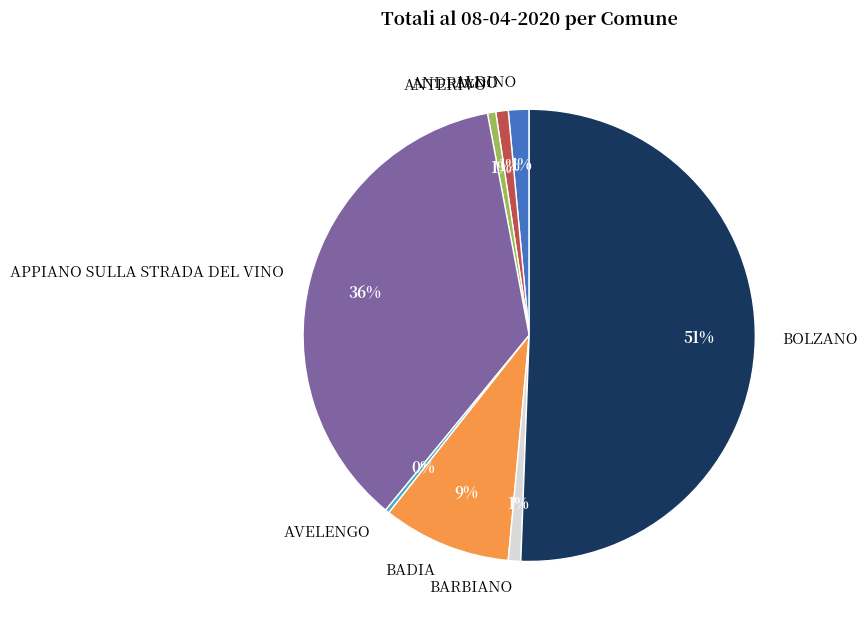

Is the sum of BADIA and AVELENGO greater than half?

No